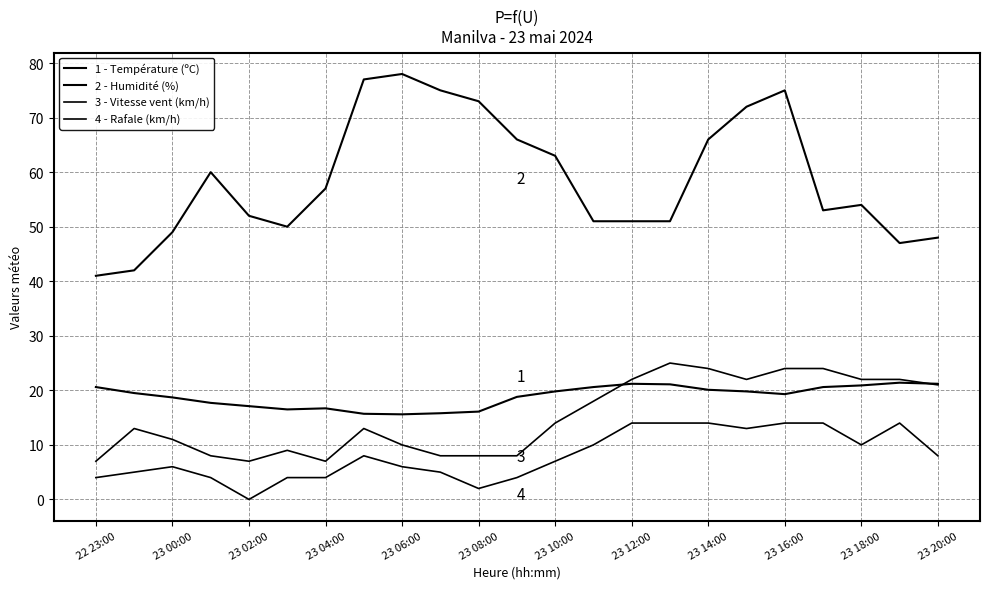

Is this an area chart (filled region under the line)?

No